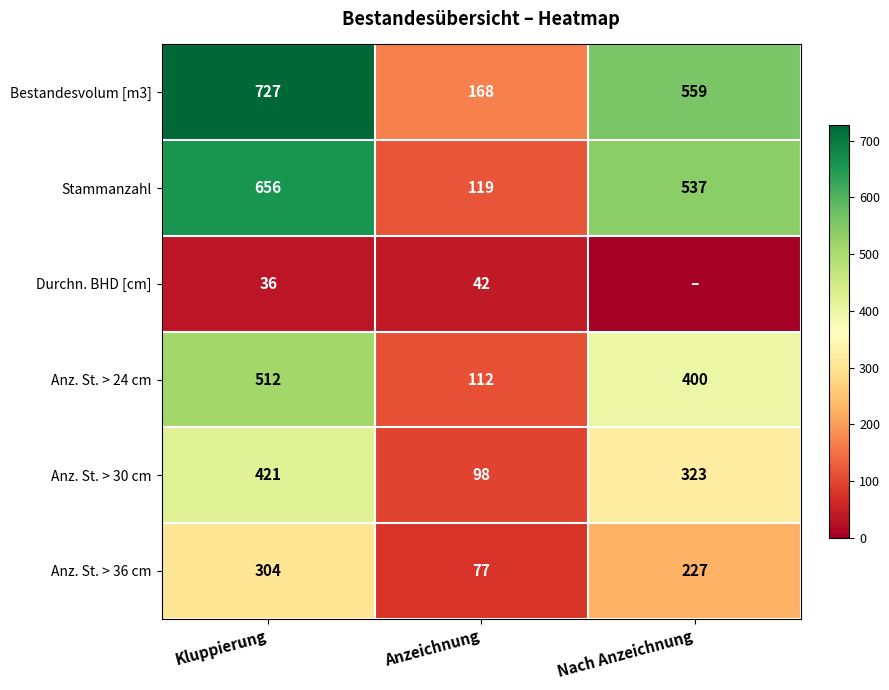

What is the spread (max minus min) of values at Kluppierung?

691